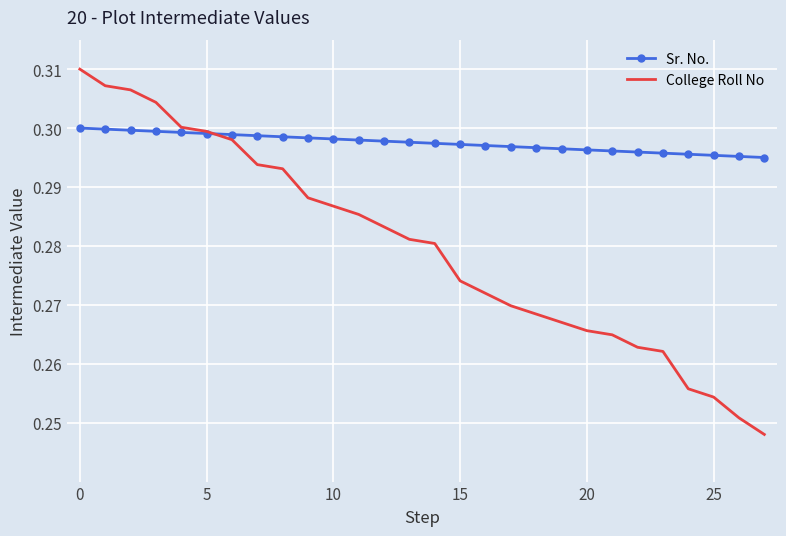

True or false: Sr. No. and College Roll No cross at least once.

True